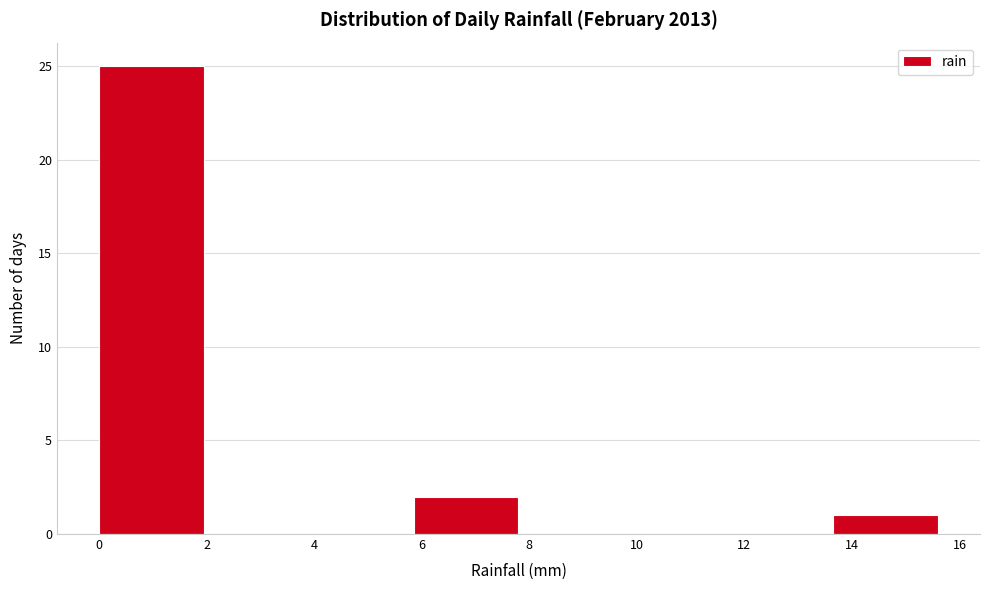

How tall is the bar that spans 0.00 to 1.95 on the x-axis? Neither the bar edges nor the heights are printed on the chart, so give them approximately, as read against the axes.

25